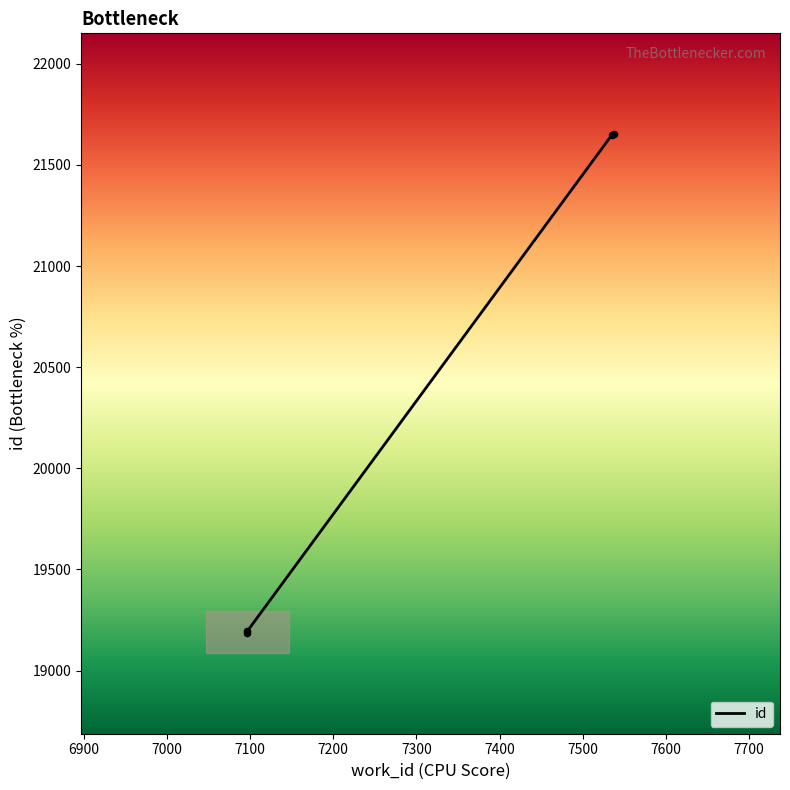

Between 7097 and 7537, which is larger?

7537